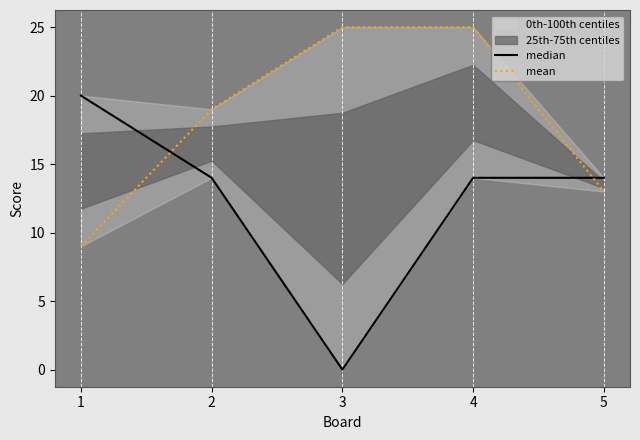

At which category is the sum across all series the highest?

4